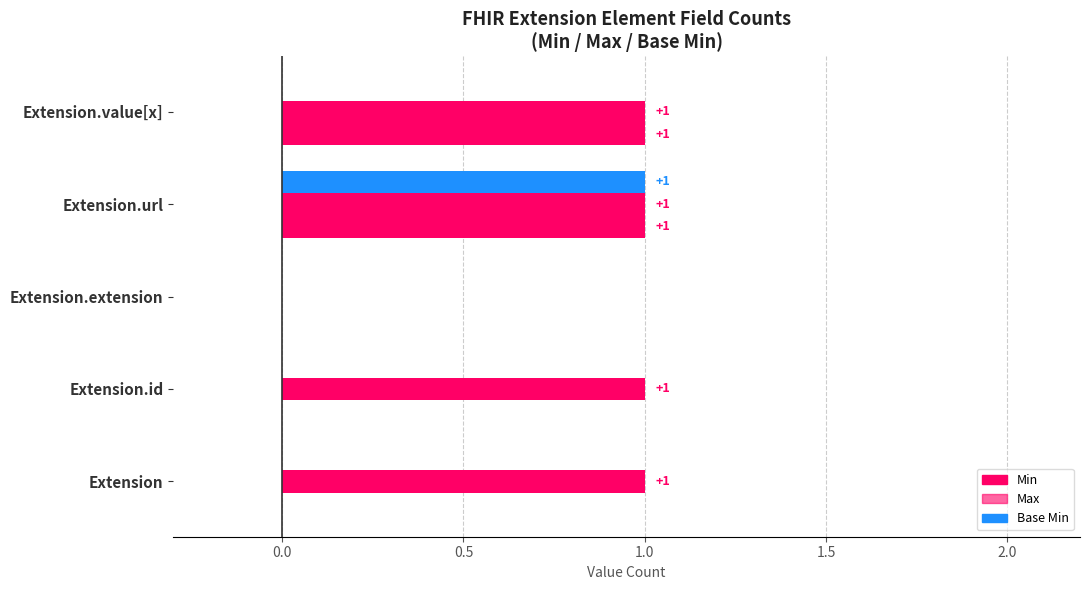

How many distinct data groups are displayed?

3